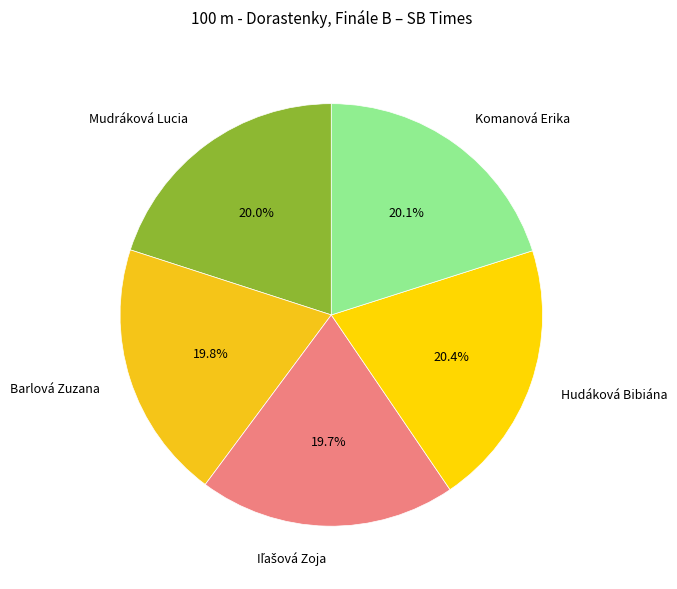

Approximately how many times larger is the value at Hudáková Bibiána compared to Barlová Zuzana?

1.0